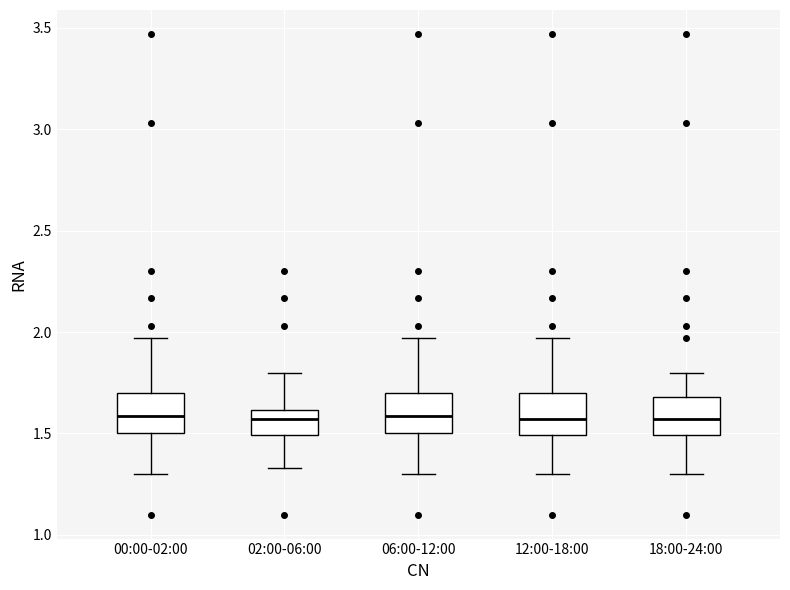

Reading left to right, transcribe this box plot: for each box, give where its median line is, the range the box spans, and where its two whiskers end, as read against the y-axis. The values are not printed on the chart, so give them approximately, as read against the axis.

00:00-02:00: median 1.60, box 1.50 to 1.70, whiskers 1.30 to 1.95
02:00-06:00: median 1.55, box 1.50 to 1.60, whiskers 1.35 to 1.80
06:00-12:00: median 1.60, box 1.50 to 1.70, whiskers 1.30 to 1.95
12:00-18:00: median 1.55, box 1.50 to 1.70, whiskers 1.30 to 1.95
18:00-24:00: median 1.55, box 1.50 to 1.70, whiskers 1.30 to 1.80